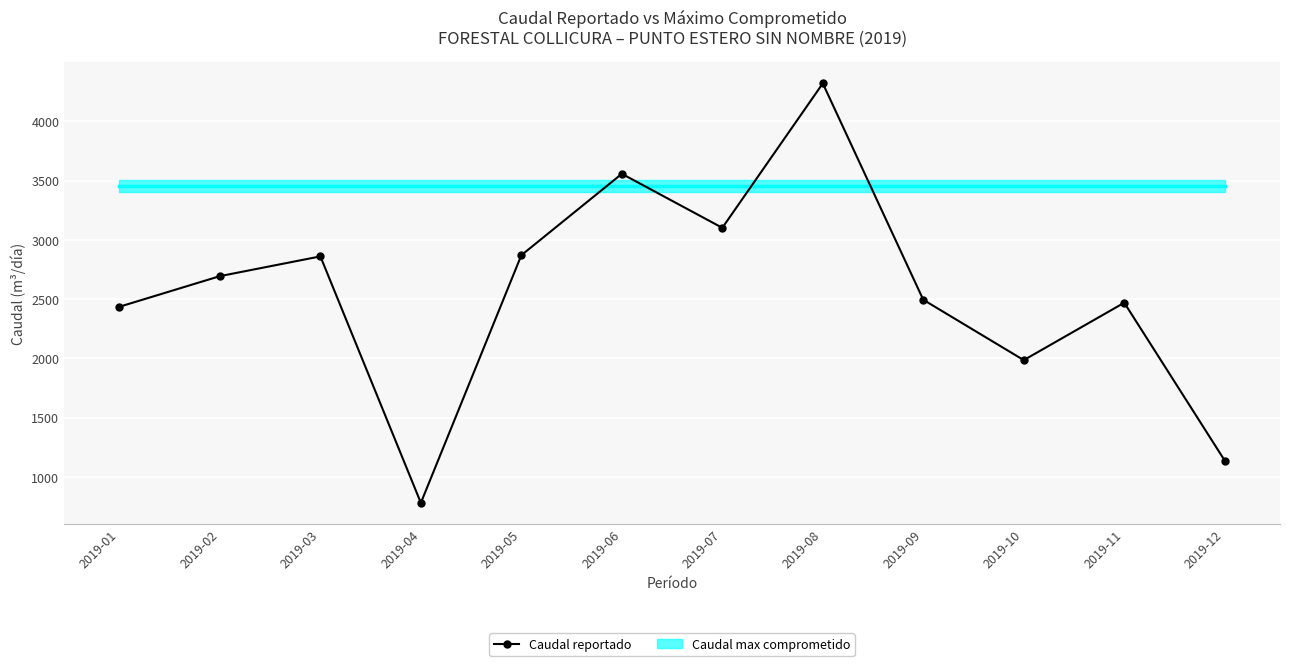

True or false: the data shows 1138.6 at 2019-12.

True